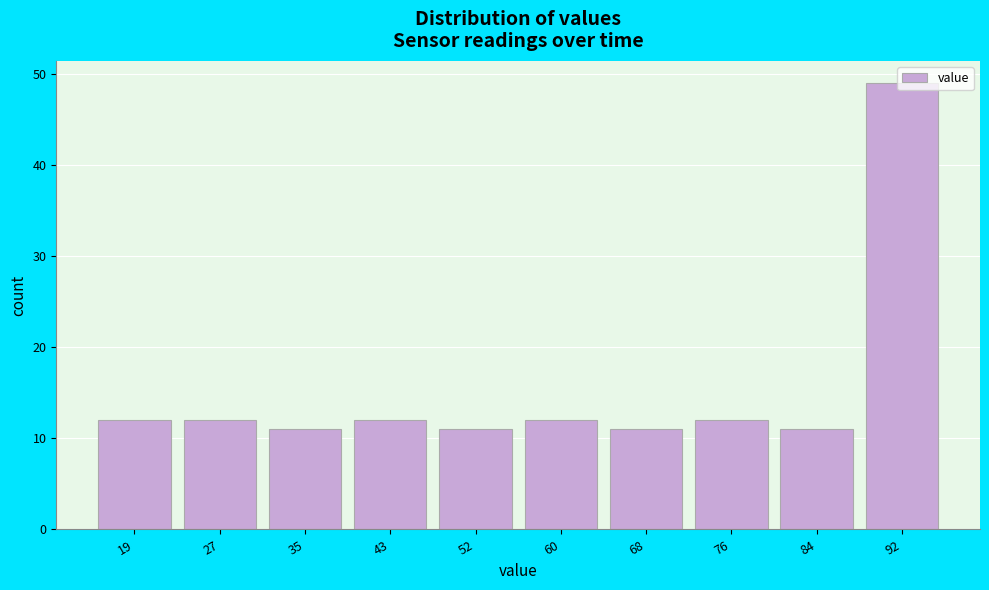

What is the sum of all values?

153